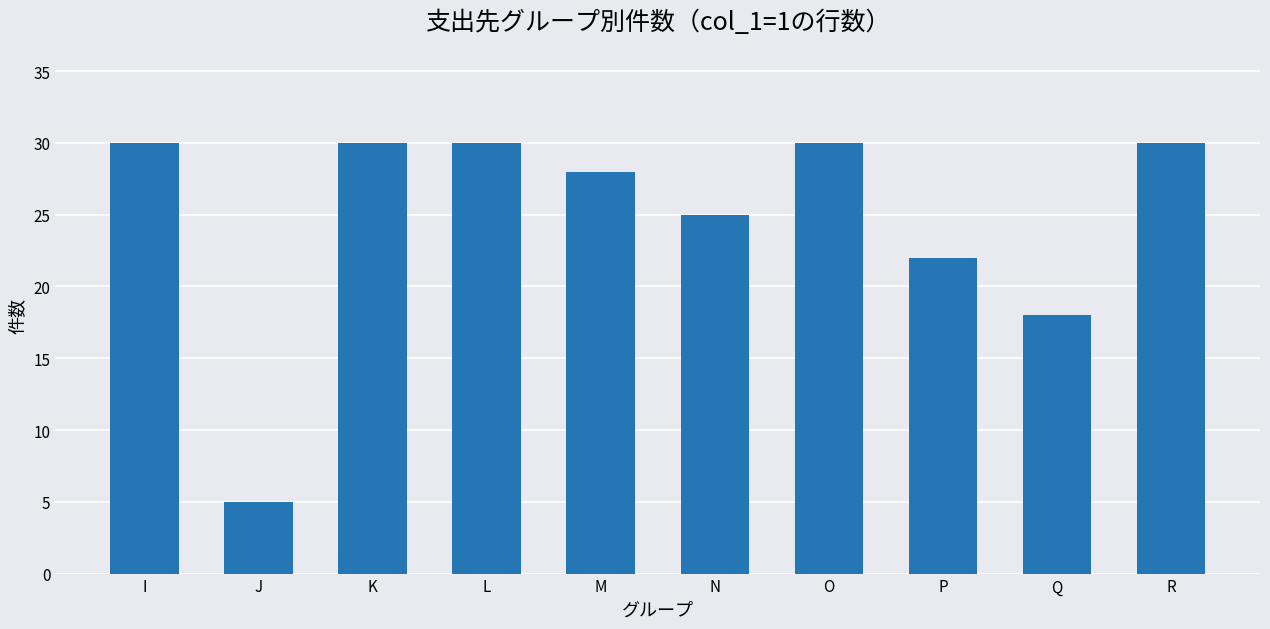

What is the difference between the maximum and minimum values?

25